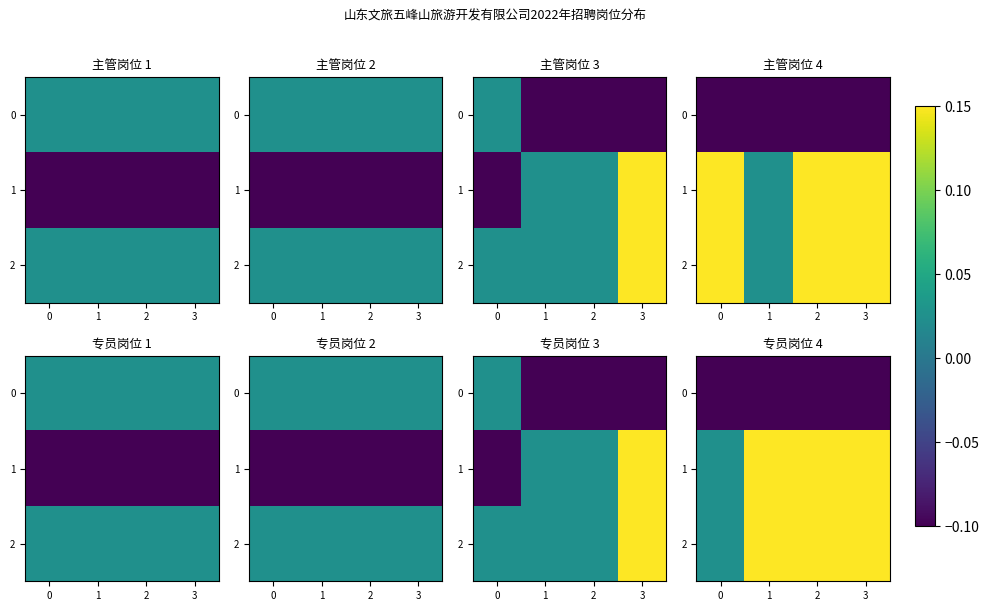

List the labels in order of 2 value, smallest first.

0, 1, 2, 3